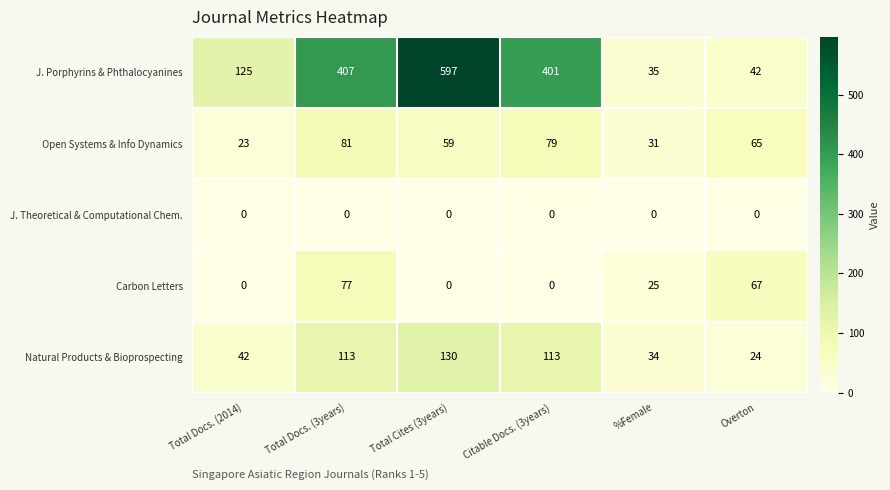

Reading left to right, extract all data points from this chart.

J. Porphyrins & Phthalocyanines: 125	407	597	401	35	42
Open Systems & Info Dynamics: 23	81	59	79	31	65
J. Theoretical & Computational Chem.: 0	0	0	0	0	0
Carbon Letters: 0	77	0	0	25	67
Natural Products & Bioprospecting: 42	113	130	113	34	24